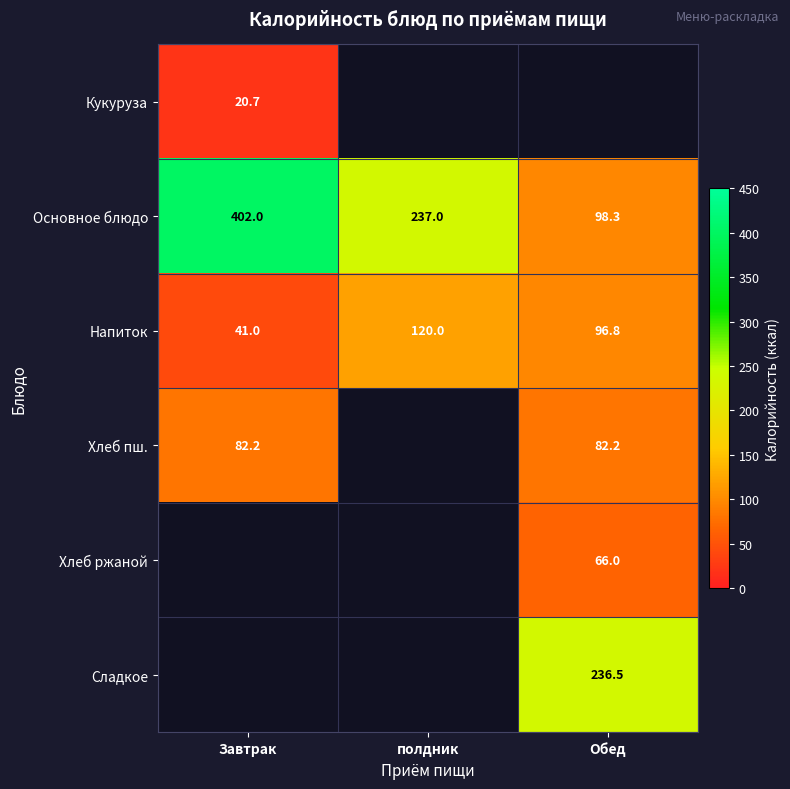

Is it true that Сладкое equals 236.5 at Обед?

True